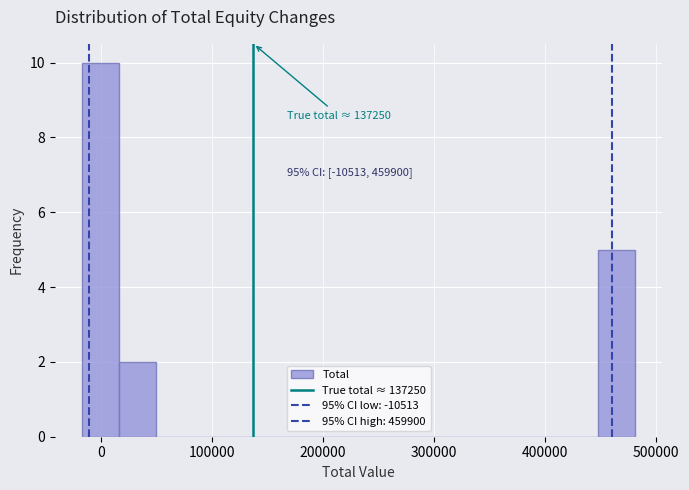

Around what value on the x-axis is the tallest bar? Give the approximate position of its centre, as read against the axis.

0